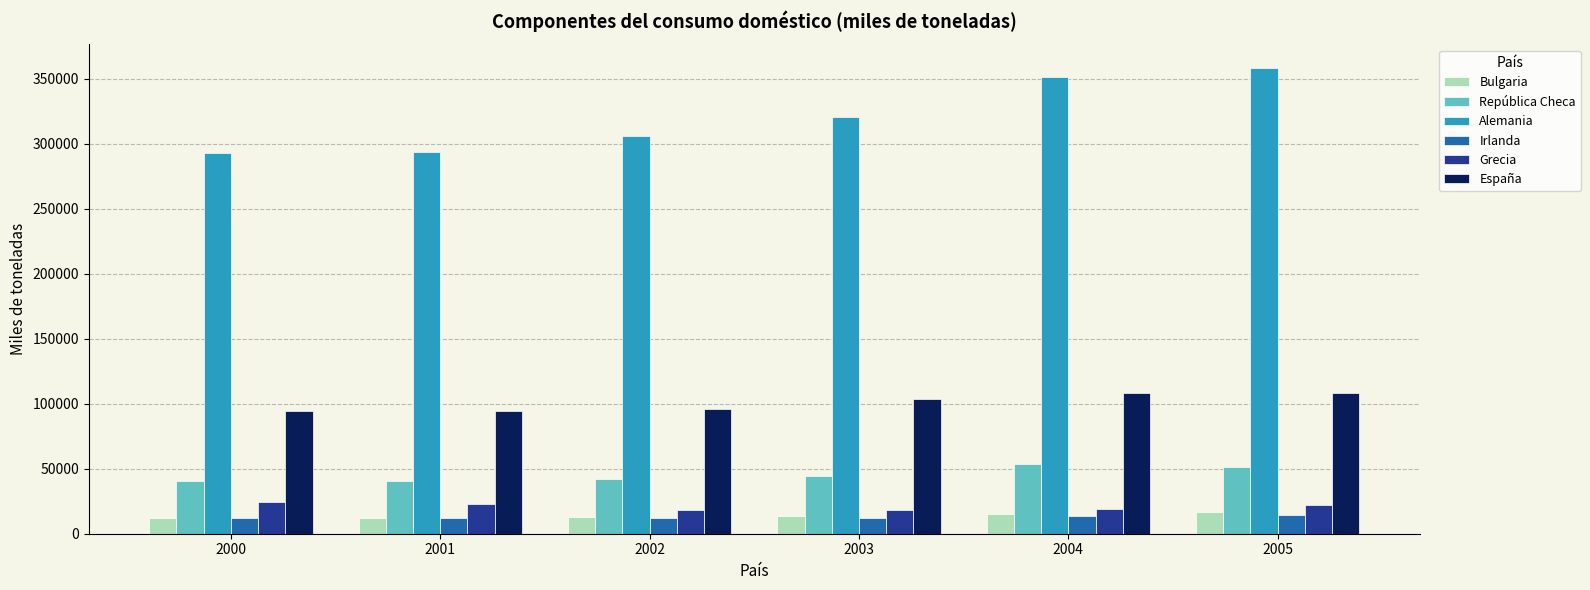

True or false: Alemania has a value of 305955 at 2002.

True